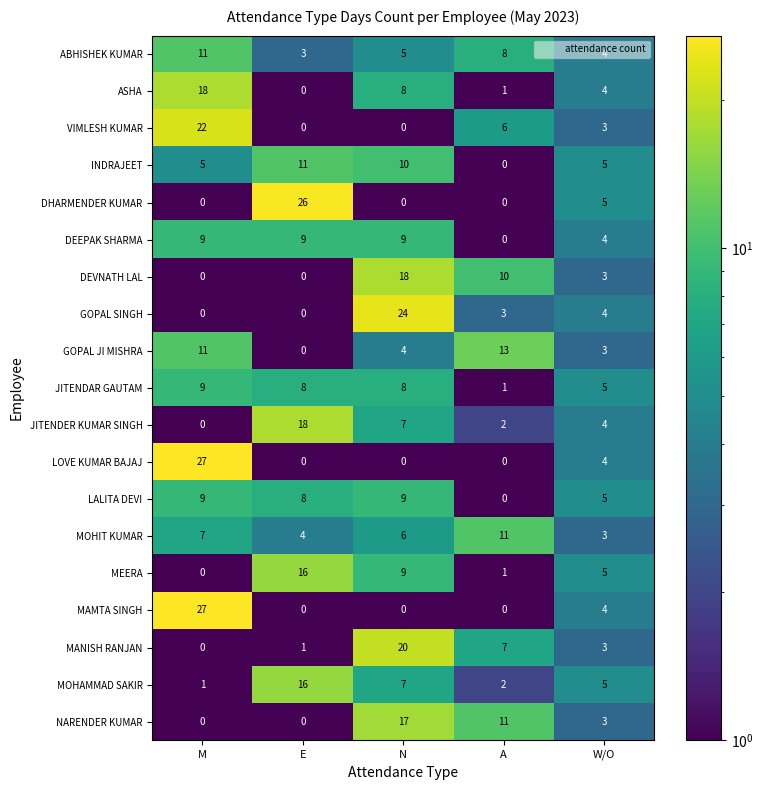

At which category is the sum across all series the highest?

N